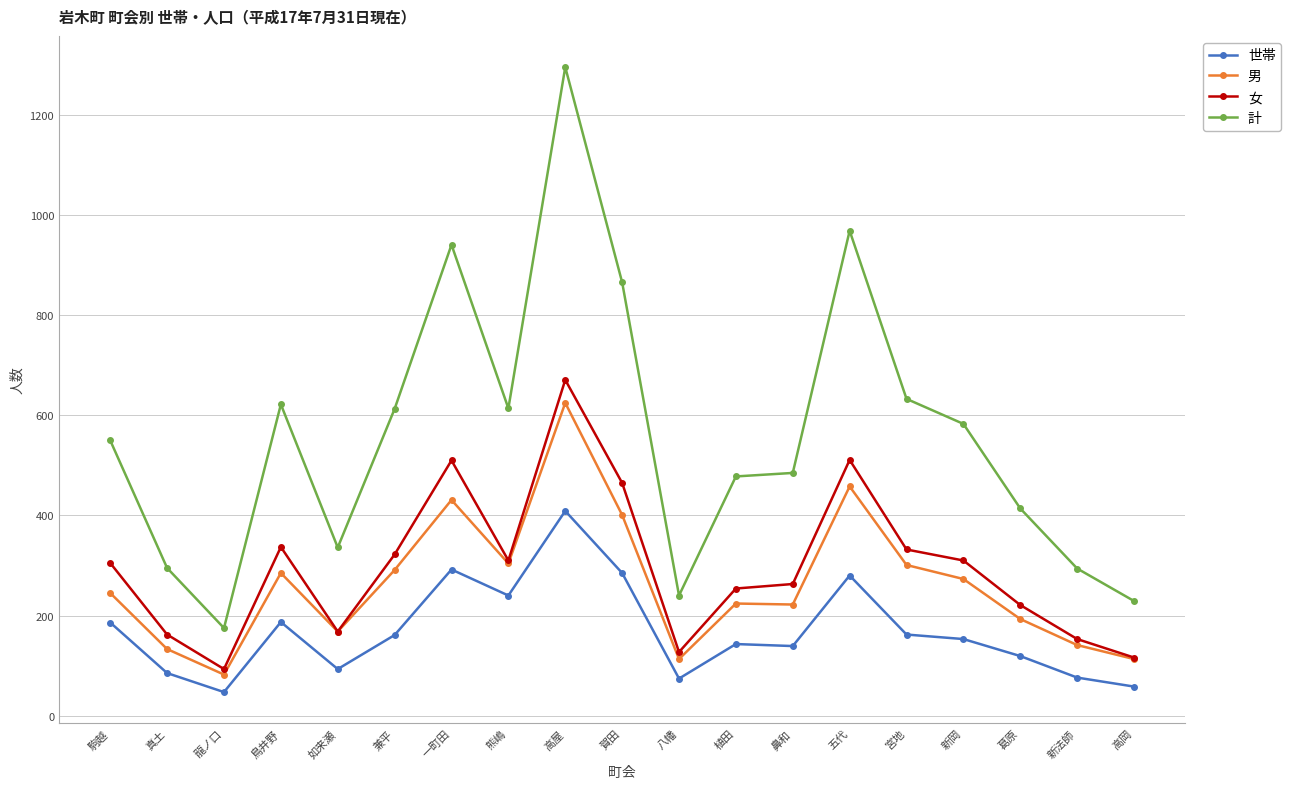

At 一町田, list the series in order from largest to smallest.

計, 女, 男, 世帯